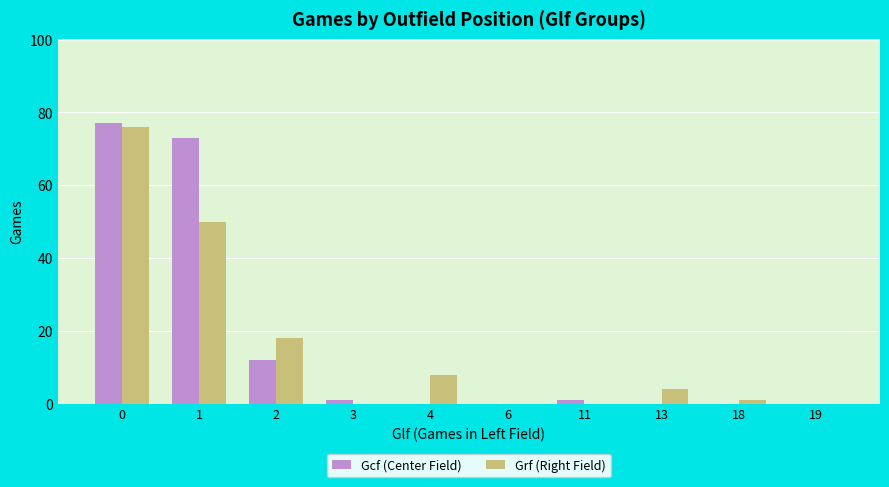

True or false: Grf (Right Field) has a value of 90 at 1.

False